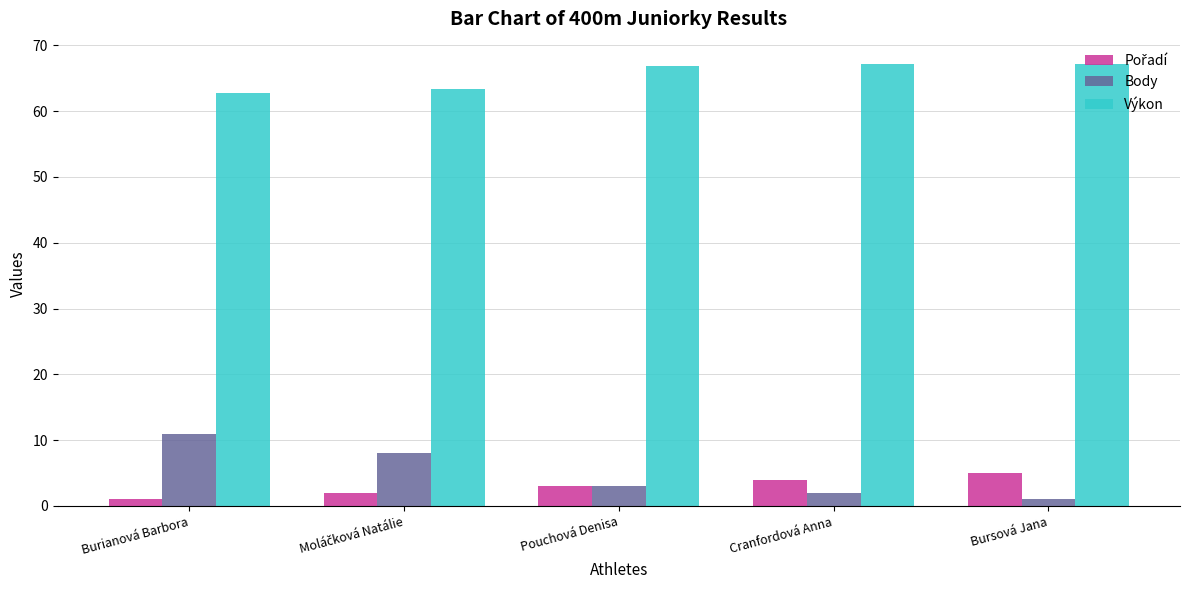

Where does the Výkon series first go above 66?

Pouchová Denisa